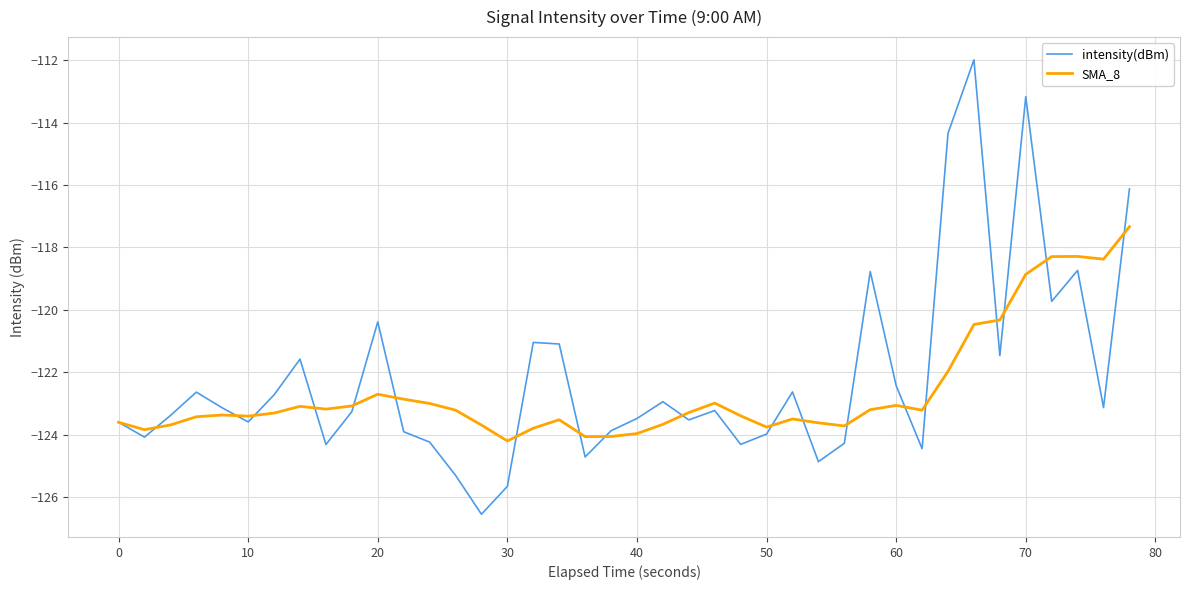

What is the minimum value for SMA_8?

-124.2